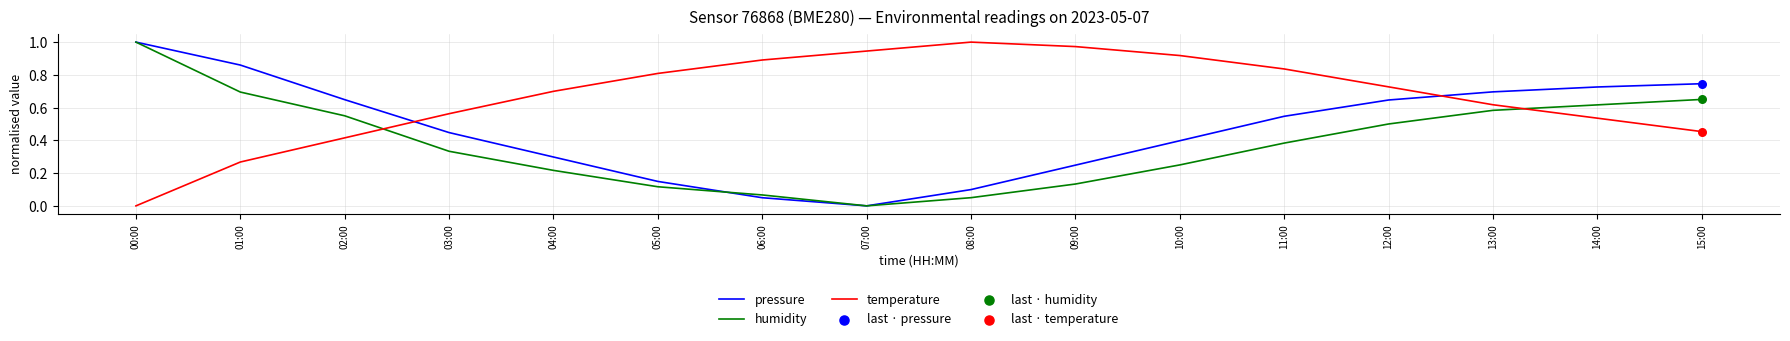

Is the value of temperature at 13:00 greater than the value of pressure at 15:00?

No